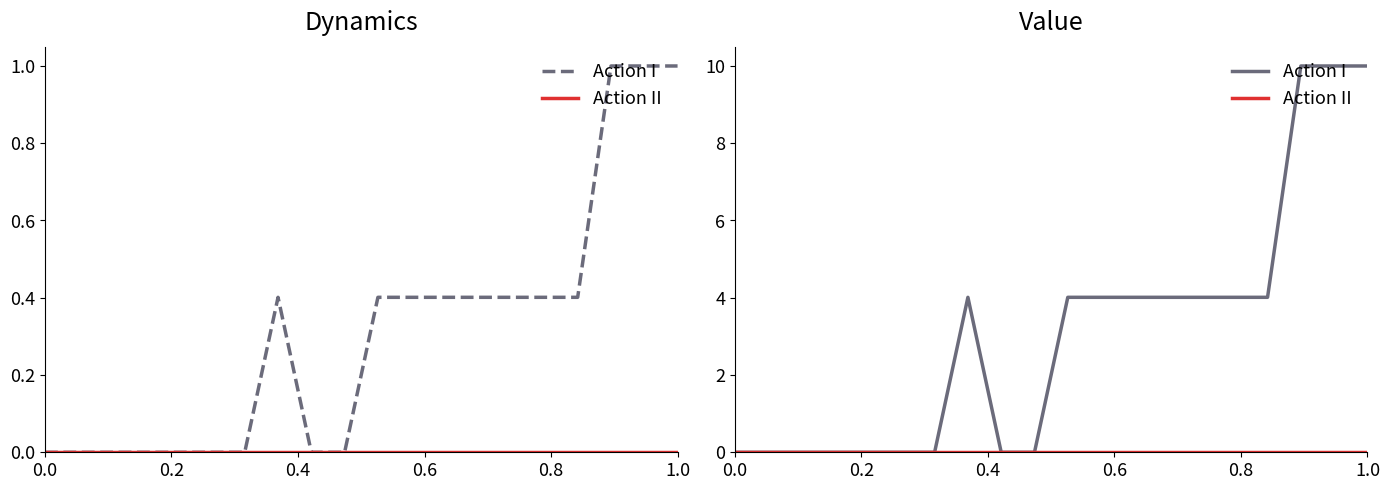

What is the highest value of the Action I series?

10.0